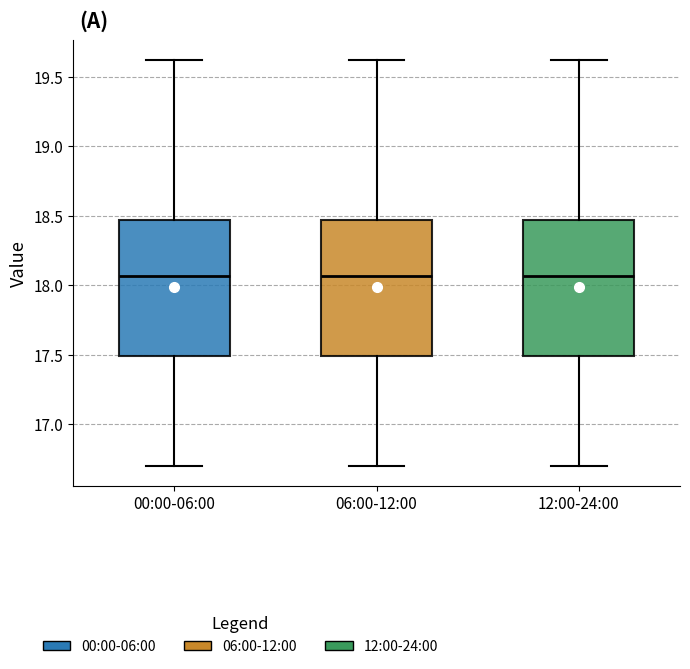

Where does the upper whisker of the box for 06:00-12:00 end on the y-axis? The values are not printed on the chart, so give them approximately, as read against the axis.

19.60